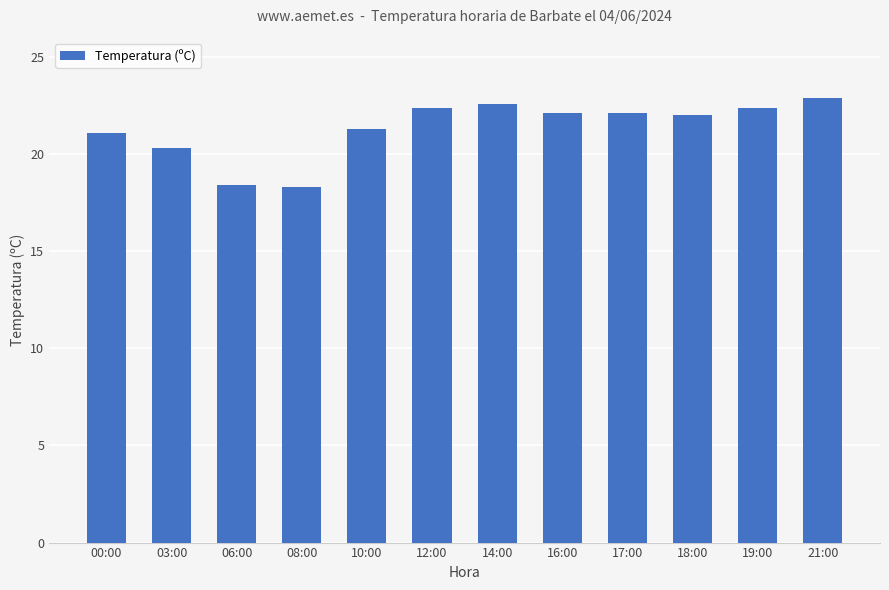

What is the difference between the maximum and minimum values?

4.6